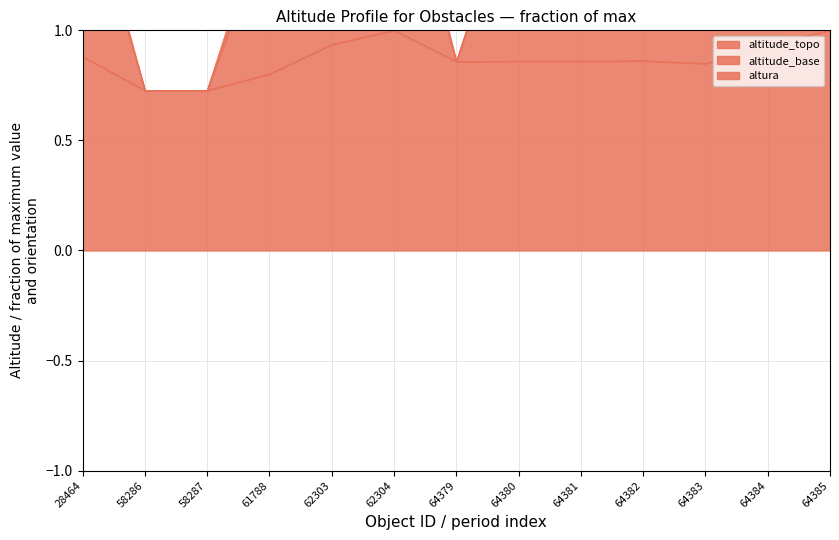

Reading right to left, list all the values displayed in this chart.

altitude_topo: 1.0	0.9	0.8	0.9	0.9	0.9	0.9	1.0	0.9	0.8	0.7	0.7	0.9
altitude_base: 1.9	1.8	1.7	1.7	1.7	1.7	0.9	1.9	1.8	1.5	0.7	0.7	1.7